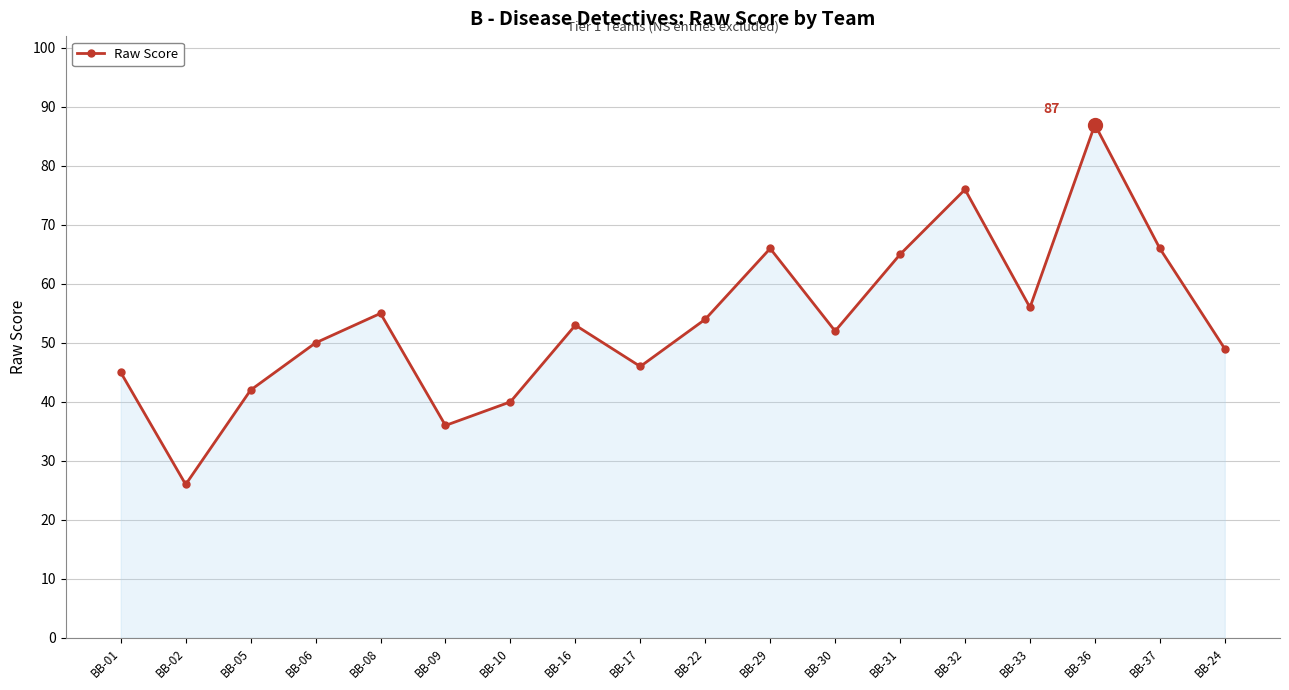

Reading right to left, extract all data points from this chart.

BB-24=49	BB-37=66	BB-36=87	BB-33=56	BB-32=76	BB-31=65	BB-30=52	BB-29=66	BB-22=54	BB-17=46	BB-16=53	BB-10=40	BB-09=36	BB-08=55	BB-06=50	BB-05=42	BB-02=26	BB-01=45